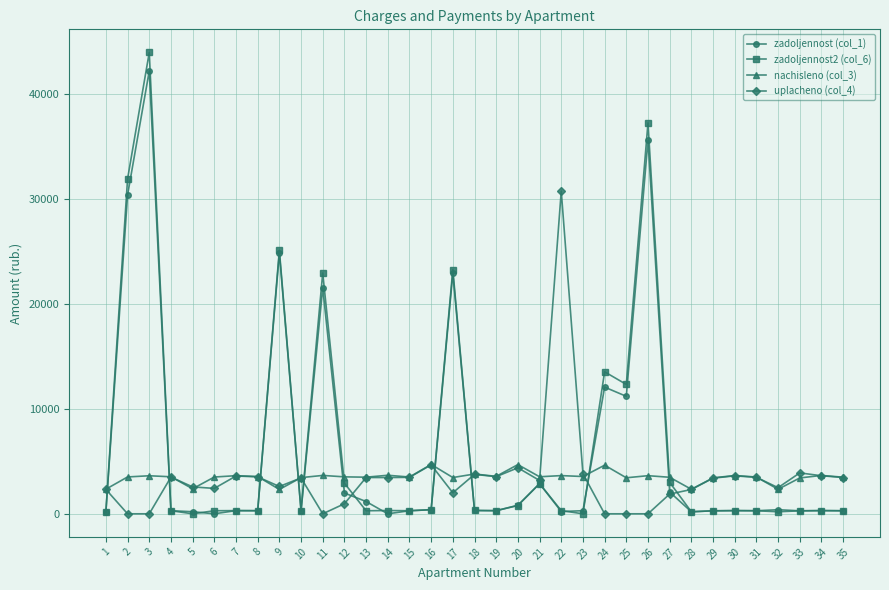

At which category is the sum across all series the highest?

3